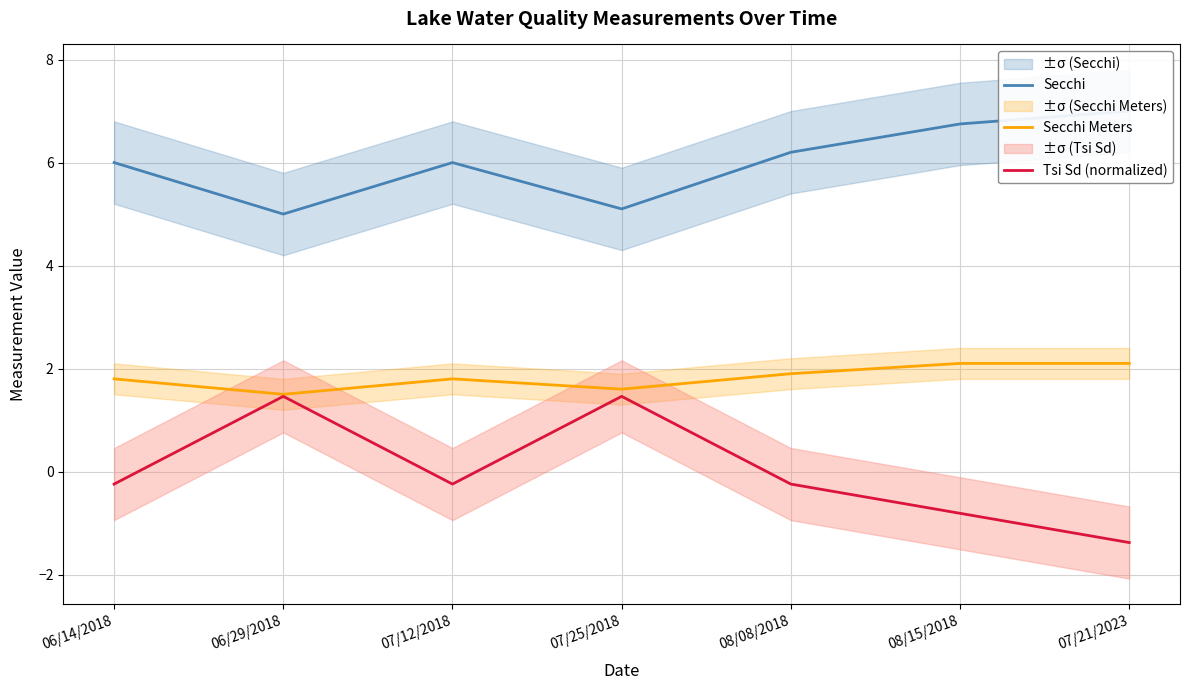

Between 07/21/2023 and 07/12/2018, which is larger?

07/21/2023